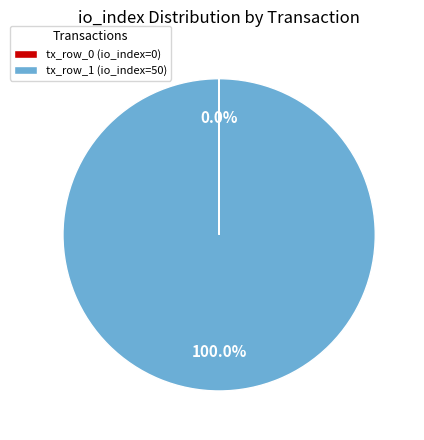

The tx_row_1 slice represents 93% of the pie. True or false?

False